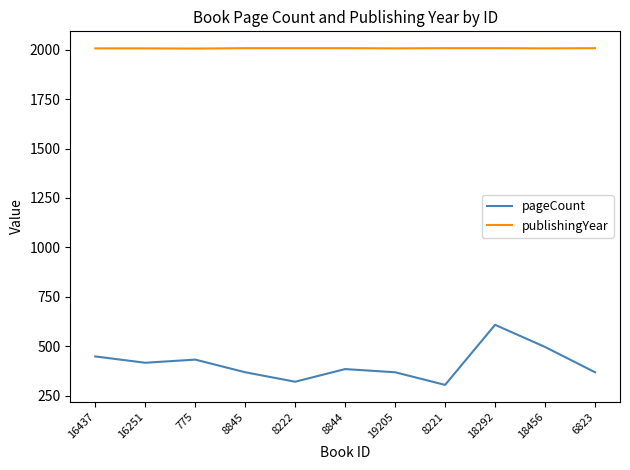

What is the difference between the highest and lowest values at 6823?

1640